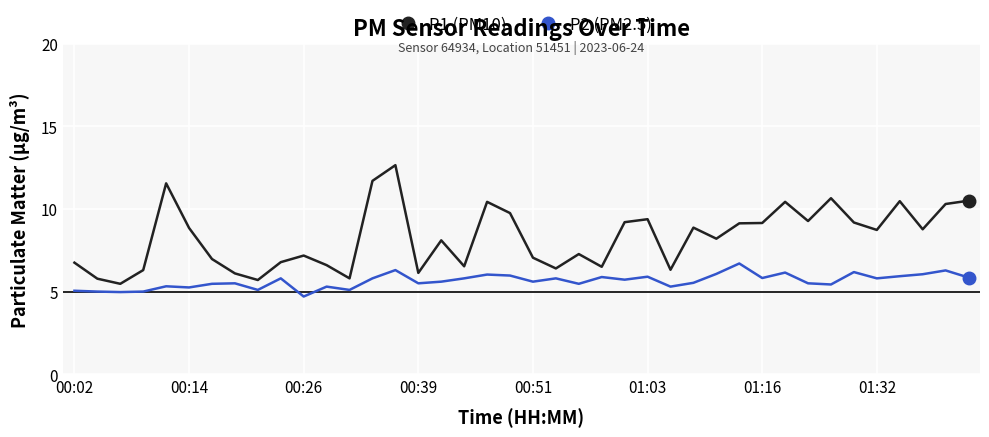

What is the smallest value displayed?

4.7